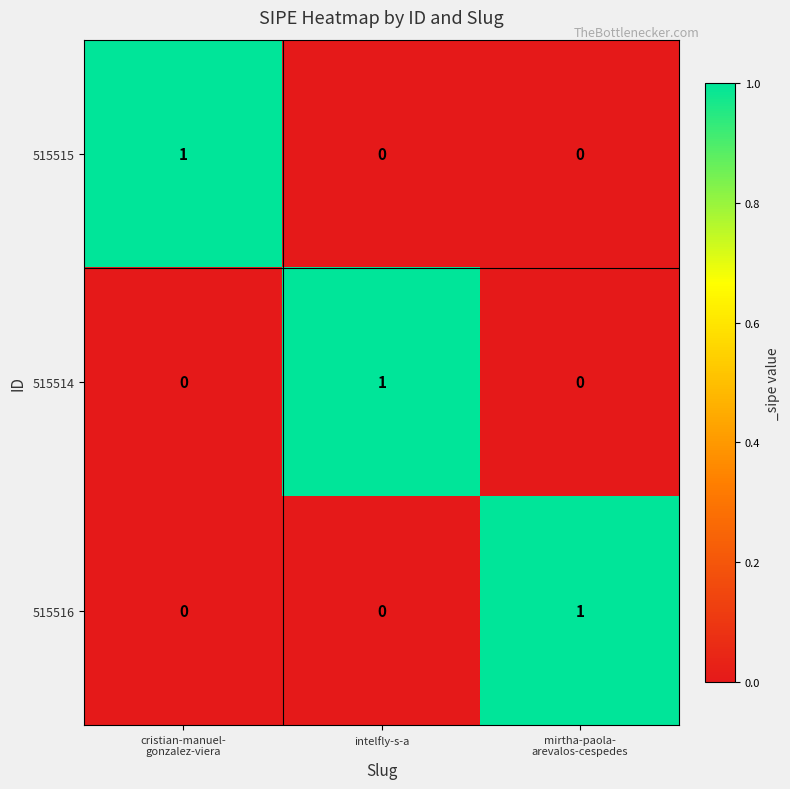

Reading right to left, what are all the values shown in this chart?

515515: 0	0	1
515514: 0	1	0
515516: 1	0	0